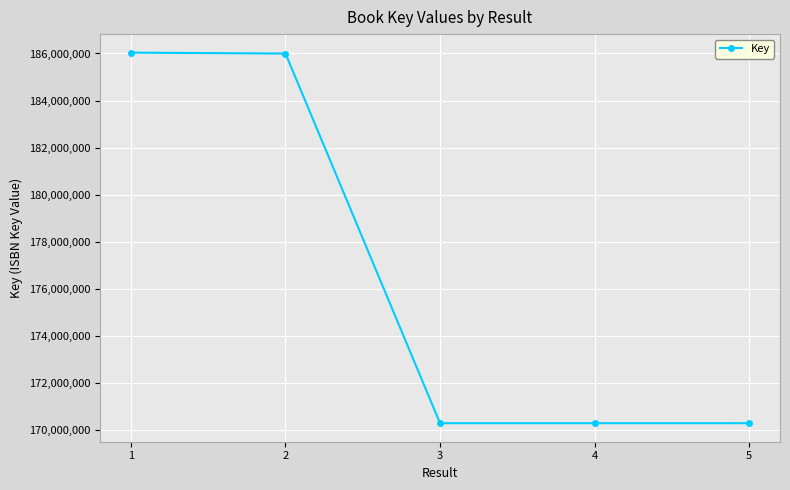

What is the difference between the maximum and second lowest values?

15749152